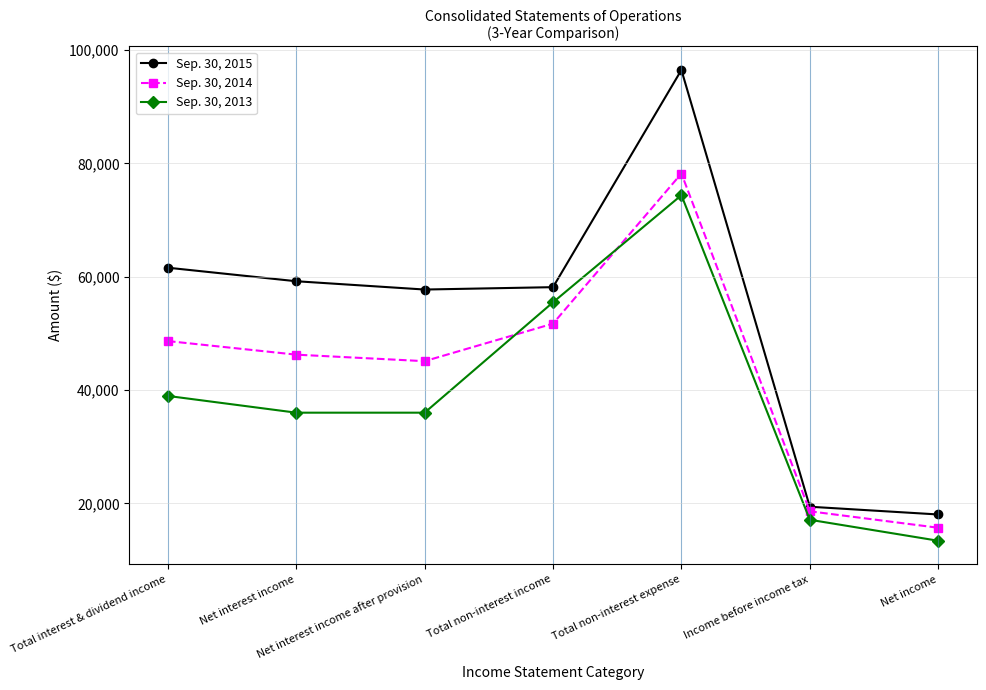

True or false: Sep. 30, 2013 has a value of 36022 at Net interest income.

True